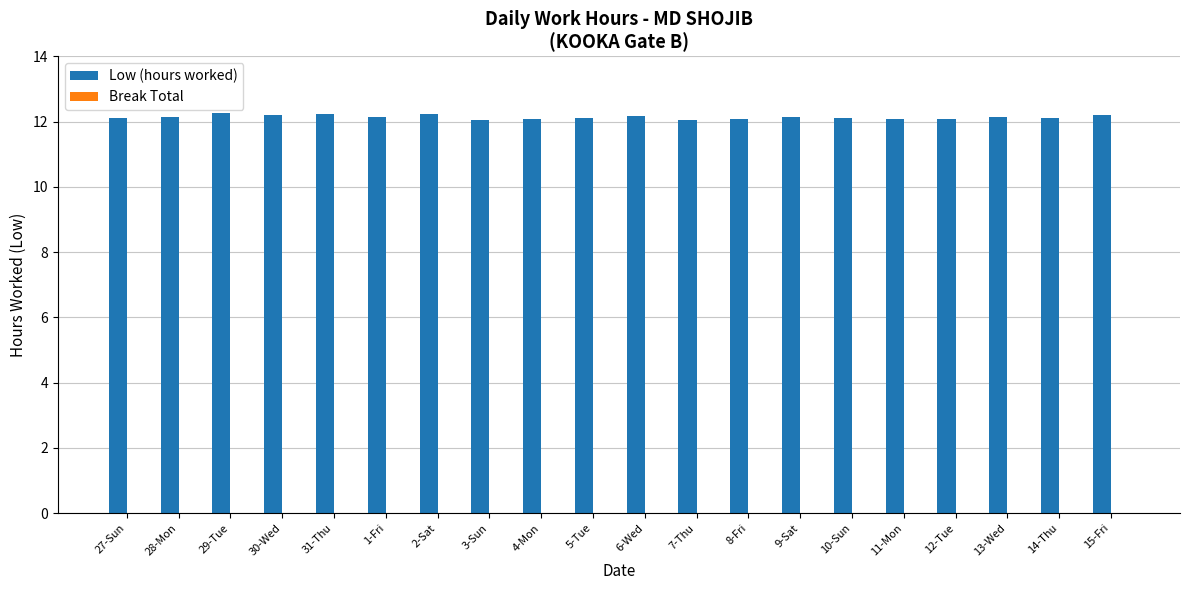

What is the label of the 17th bar from the left?

12-Tue